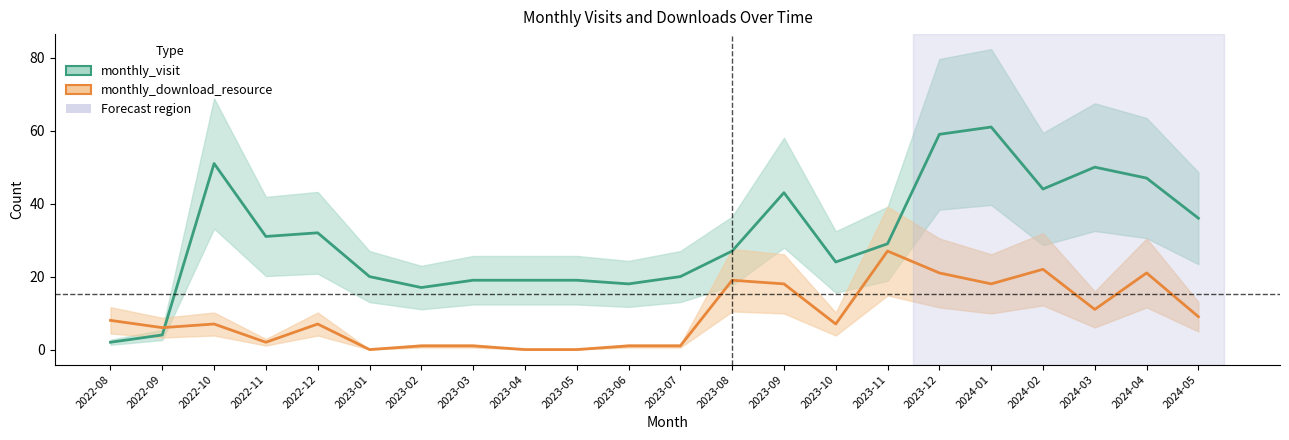

Rank the series by their maximum value, from lowest to highest.

monthly_download_resource, monthly_visit